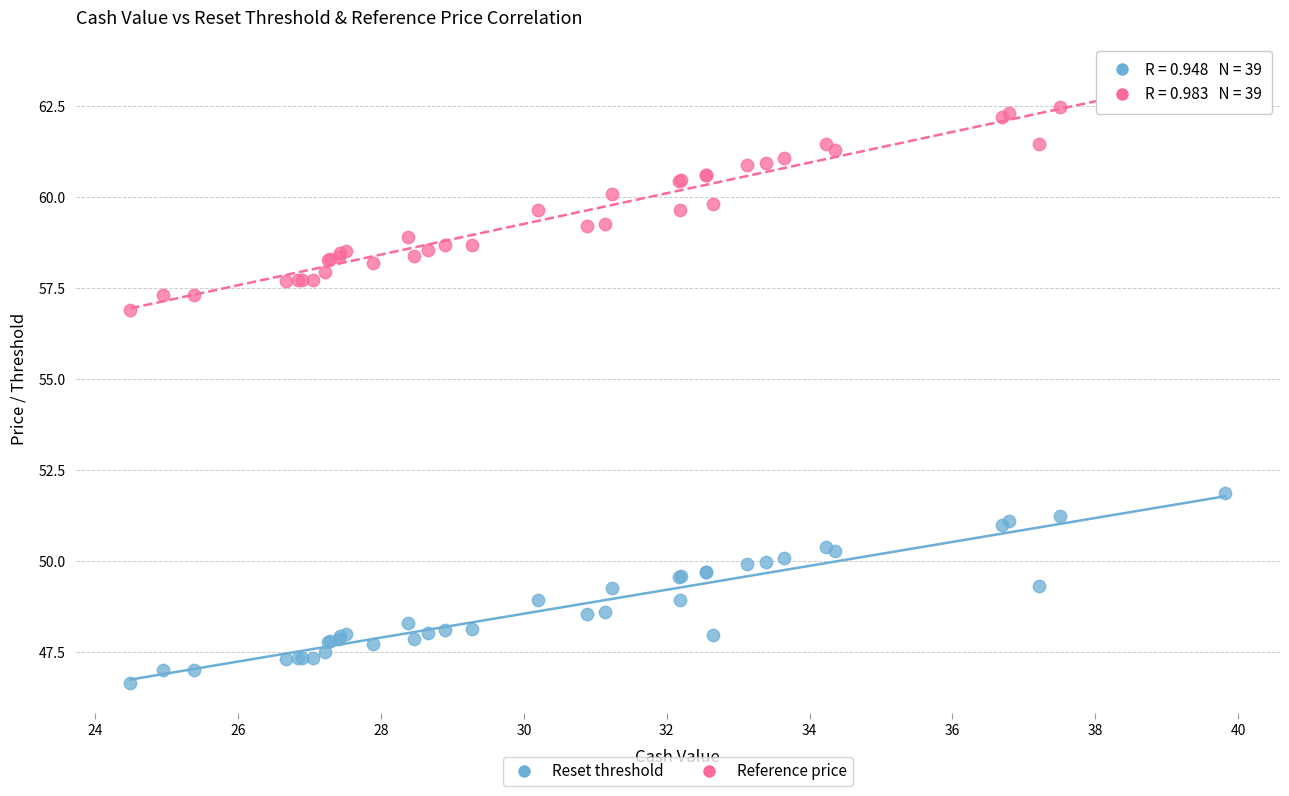

Across all series, what Y value is closest to 54?

51.9